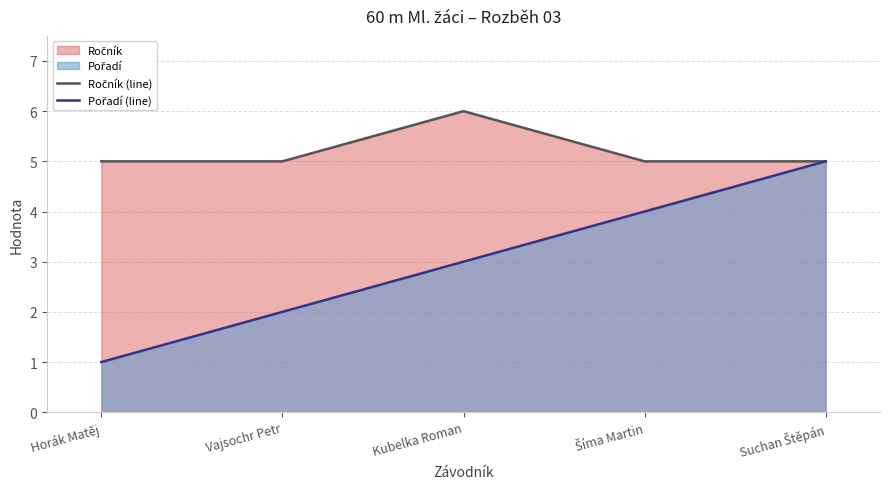

At which label does Pořadí (line) first exceed 3?

Šíma Martin